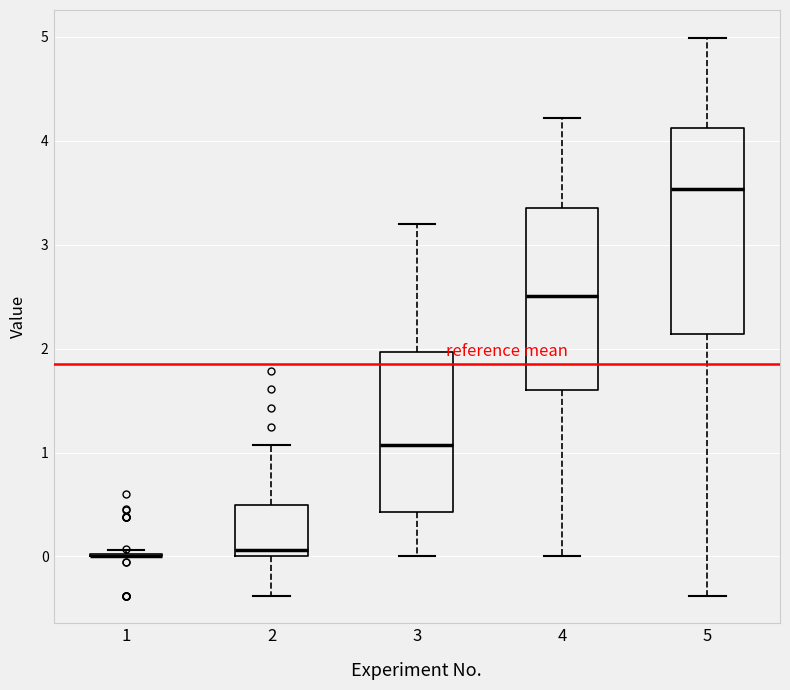

Where is the lower edge of the box at x = 2 on the y-axis? The values are not printed on the chart, so give them approximately, as read against the axis.

0.0